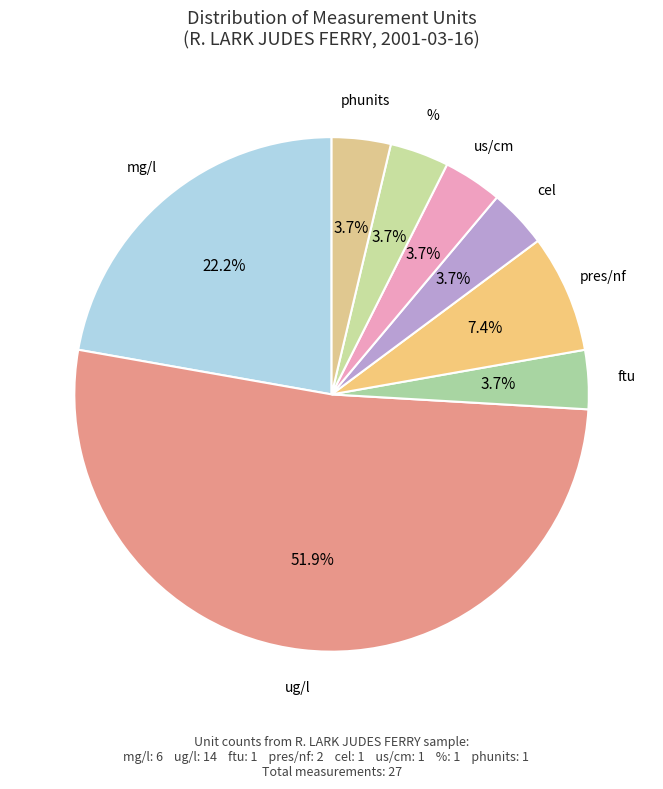

How much of the chart is everything except cel?

96.3%